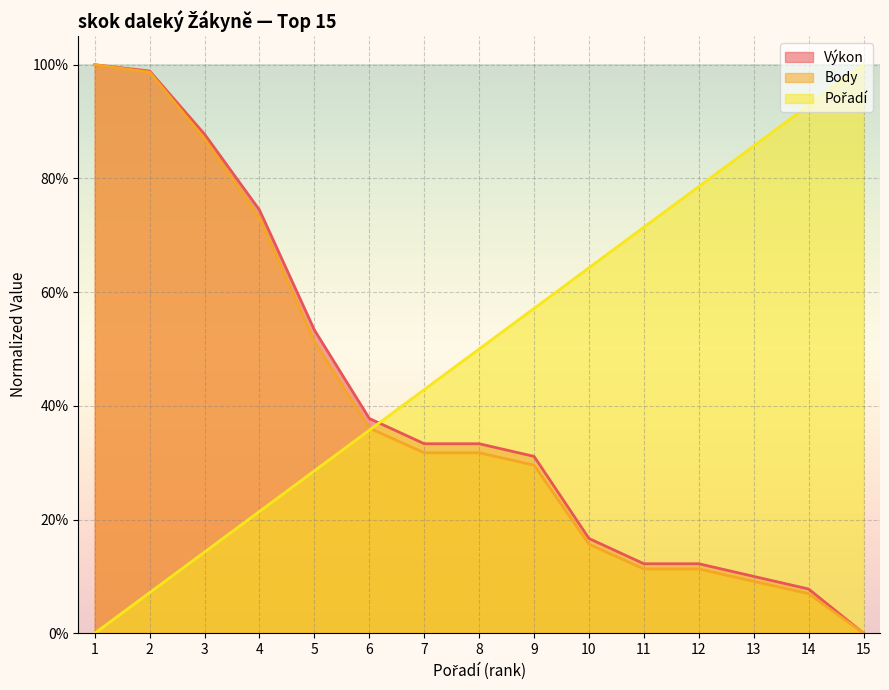

What is the spread (max minus min) of values at 13?

76.6